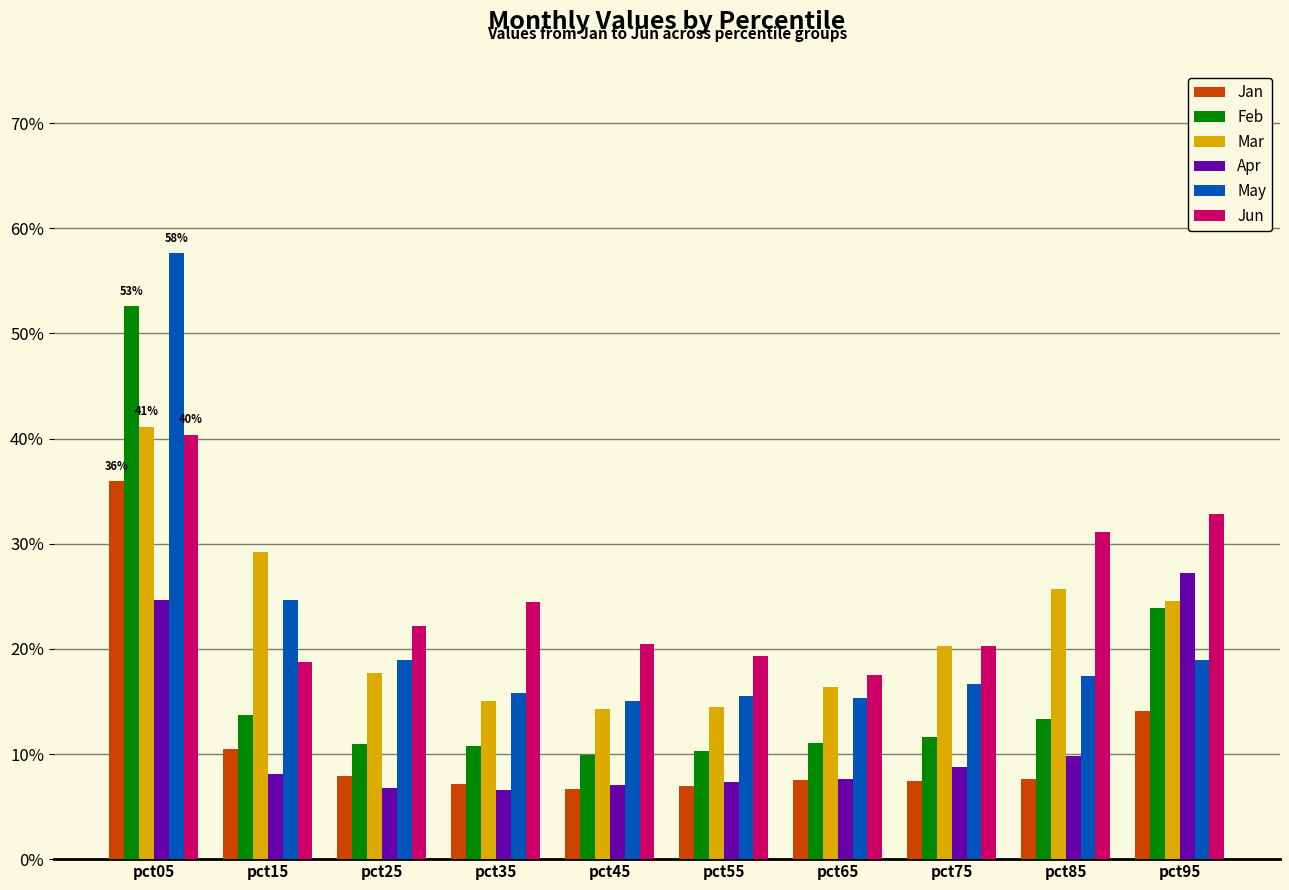

What are all the series names shown in the legend?

Jan, Feb, Mar, Apr, May, Jun